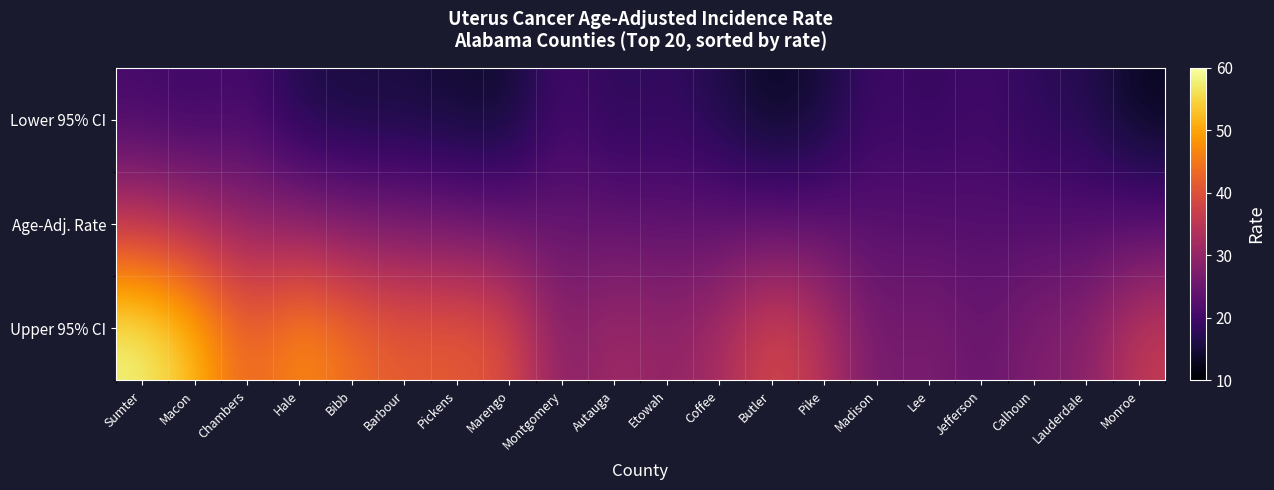

Rank the series by their maximum value, from lowest to highest.

Lower 95% CI, Age-Adj. Rate, Upper 95% CI